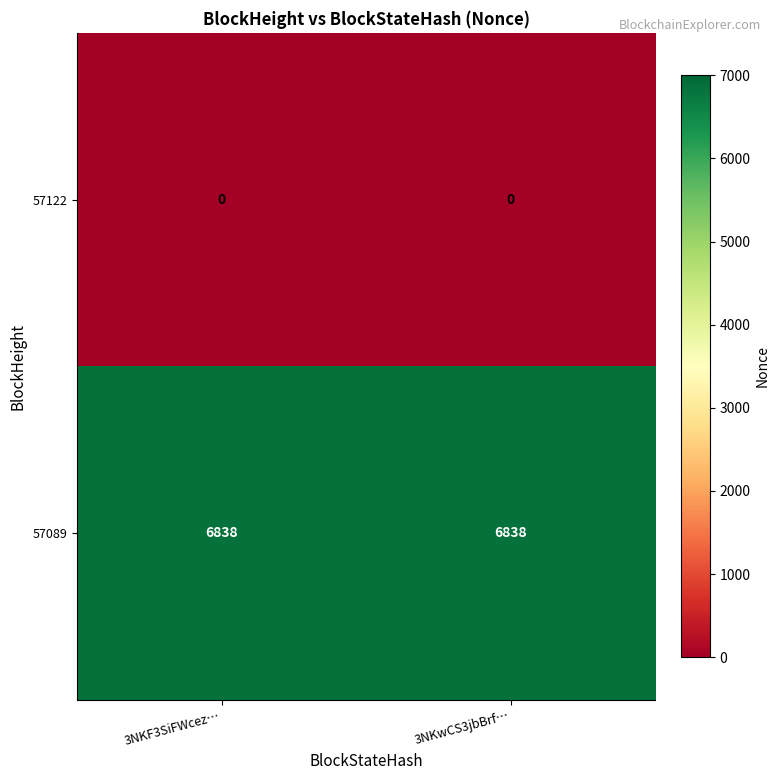

List the series in order of their peak value, highest first.

57089, 57122